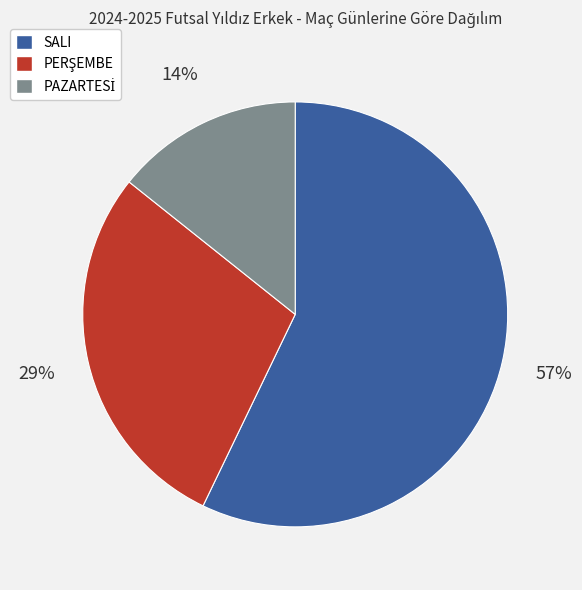

What is the majority slice?

SALI